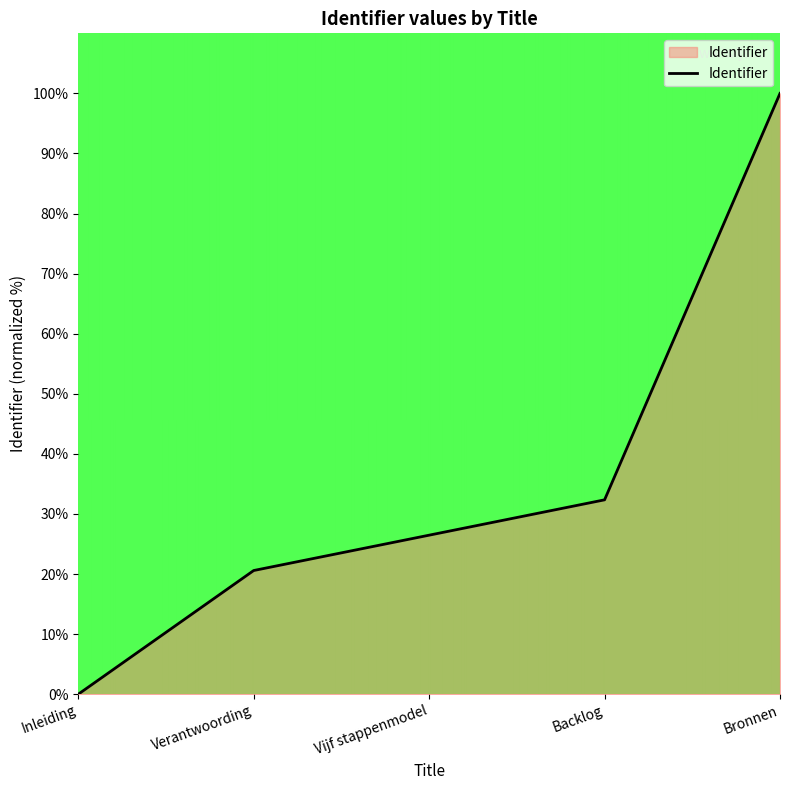

What value does the data have at Bronnen?

100.0